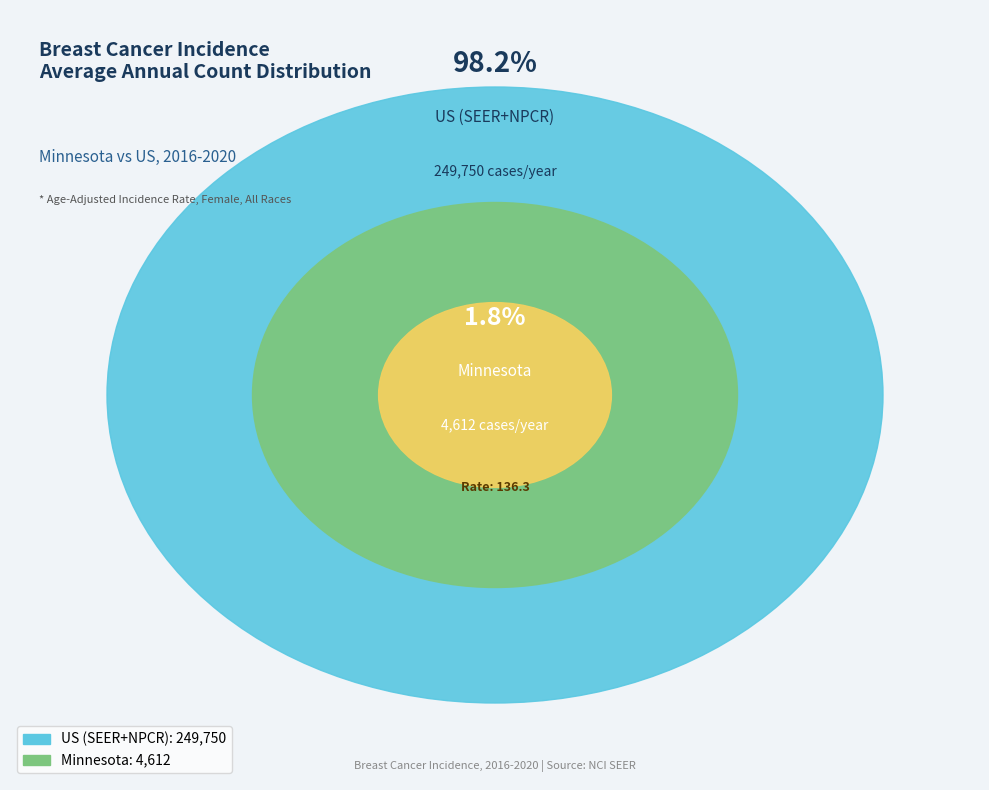

What is the change in value from Minnesota to US (SEER+NPCR)?

+245138